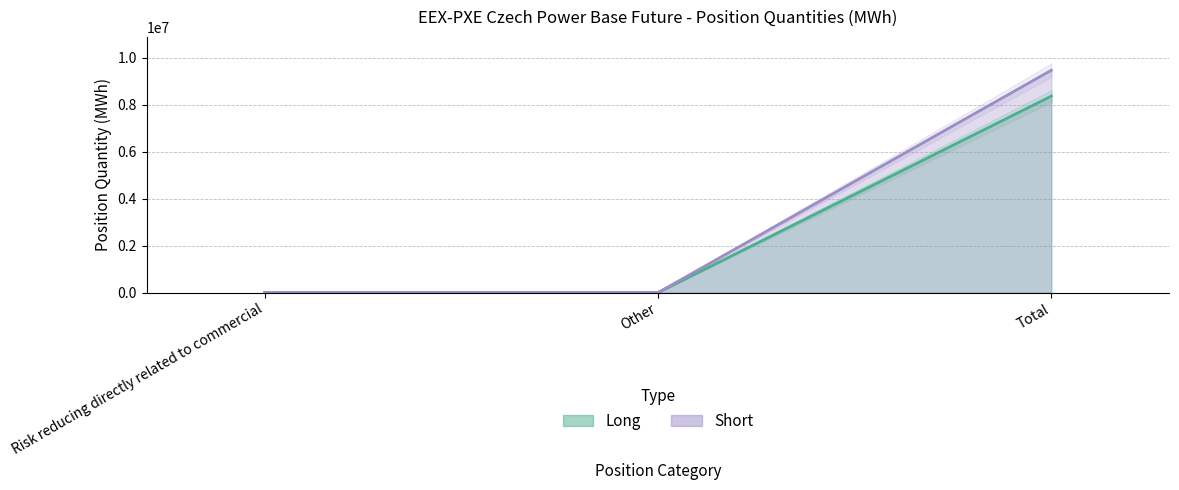

At which category is the sum across all series the highest?

Total